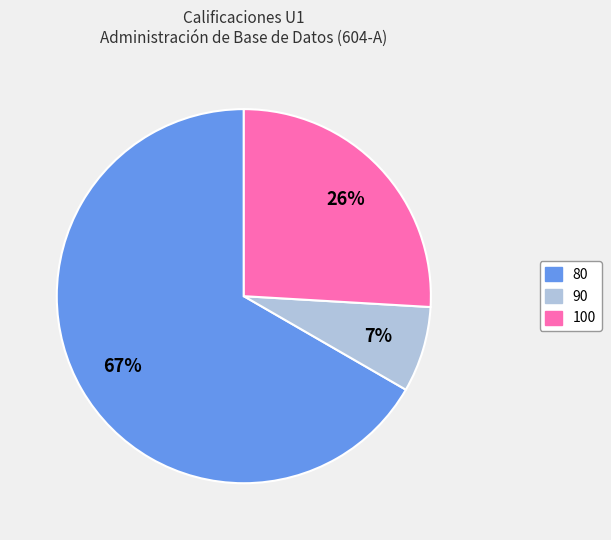

To the nearest percent, what is the average slice percentage?

33%